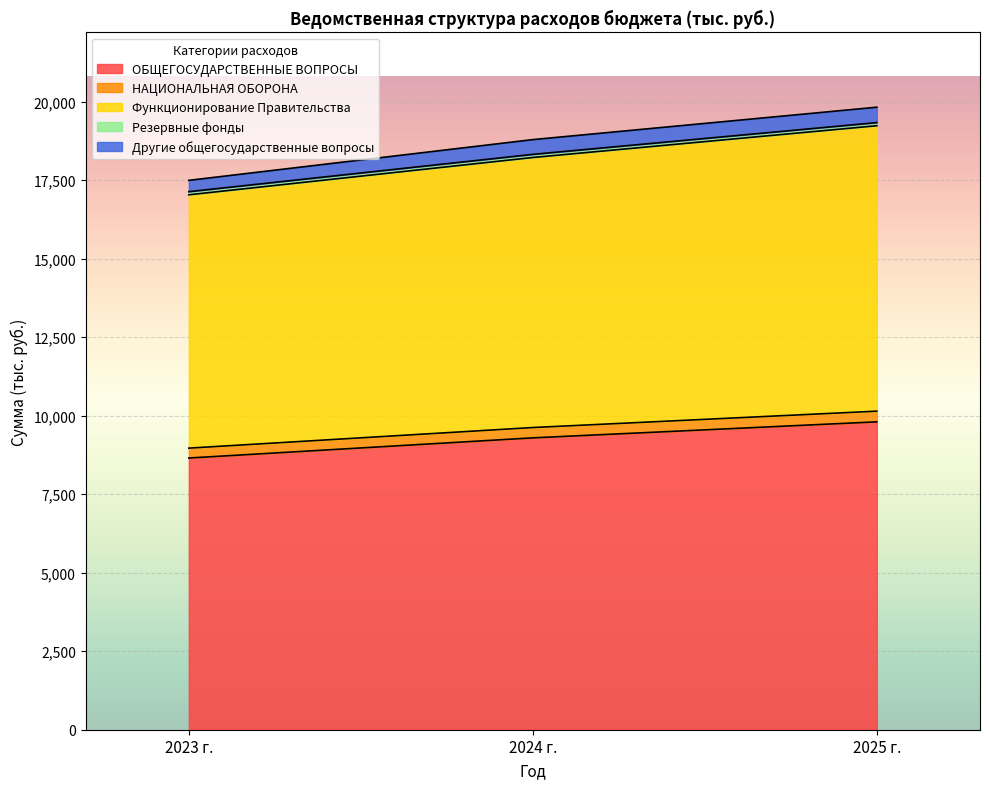

The ОБЩЕГОСУДАРСТВЕННЫЕ ВОПРОСЫ series shows 13568.3 at 2025 г.. True or false?

False